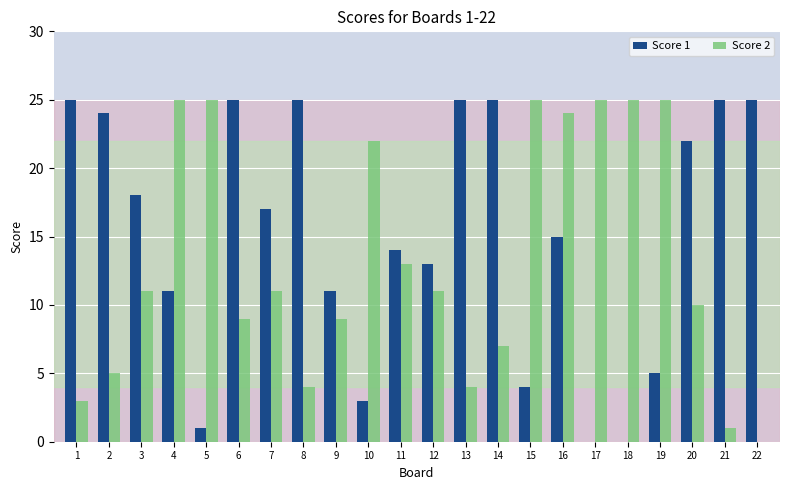

Between 14 and 16, which series saw the biggest shift?

Score 2